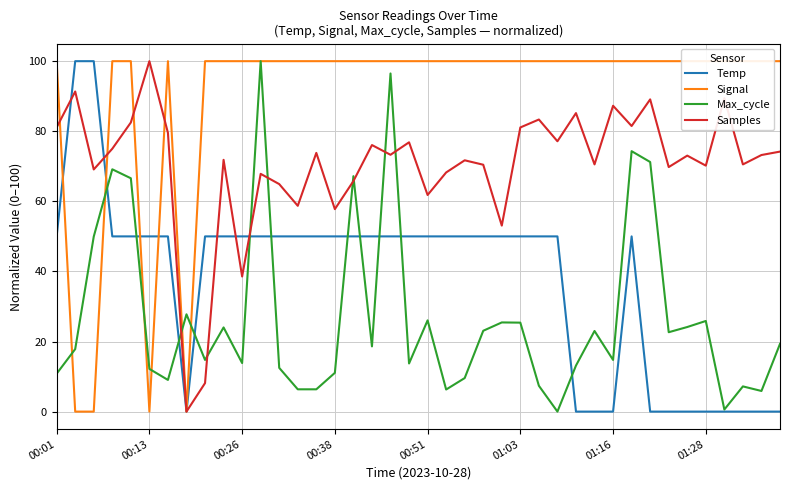

True or false: Signal and Max_cycle cross at least once.

True